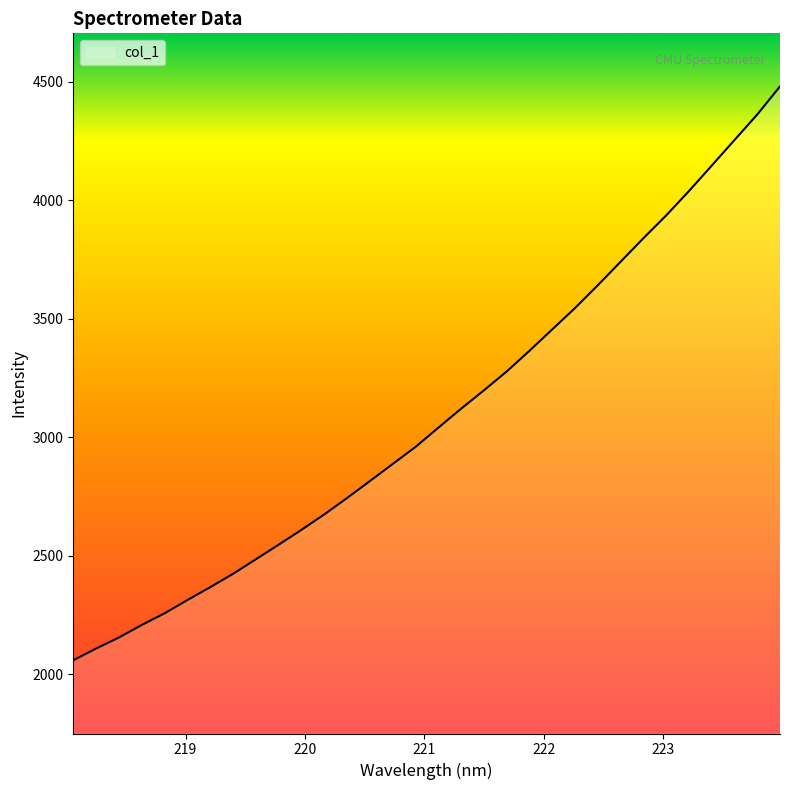

What is the minimum value shown in the chart?

2059.5